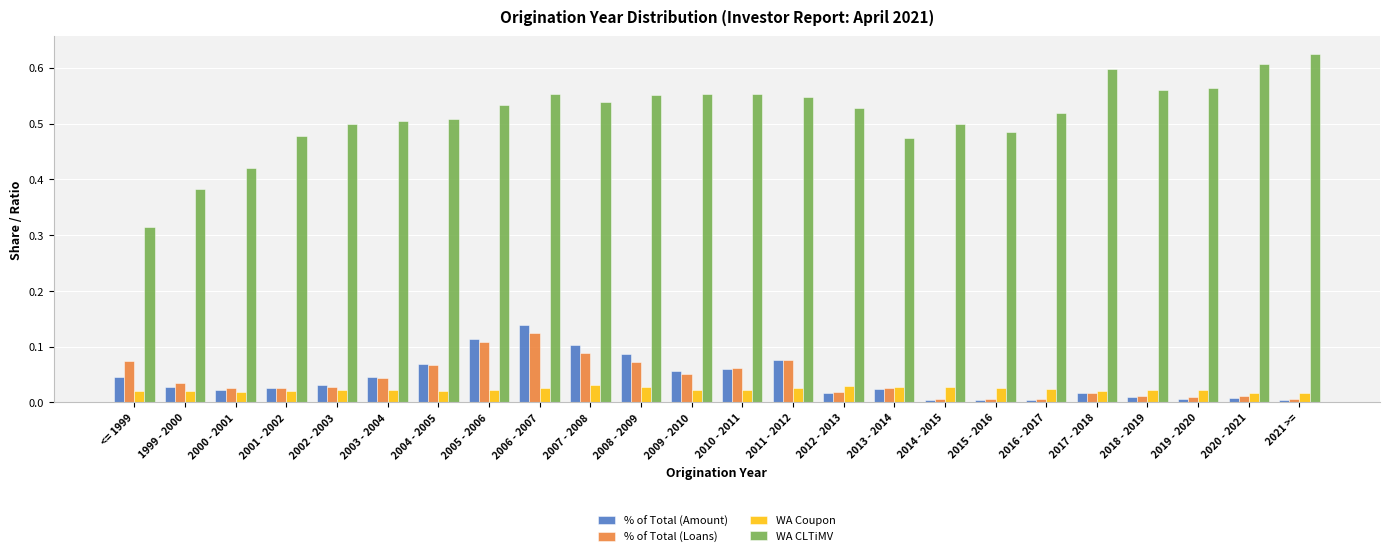

Rank the series by their maximum value, from lowest to highest.

WA Coupon, % of Total (Loans), % of Total (Amount), WA CLTiMV